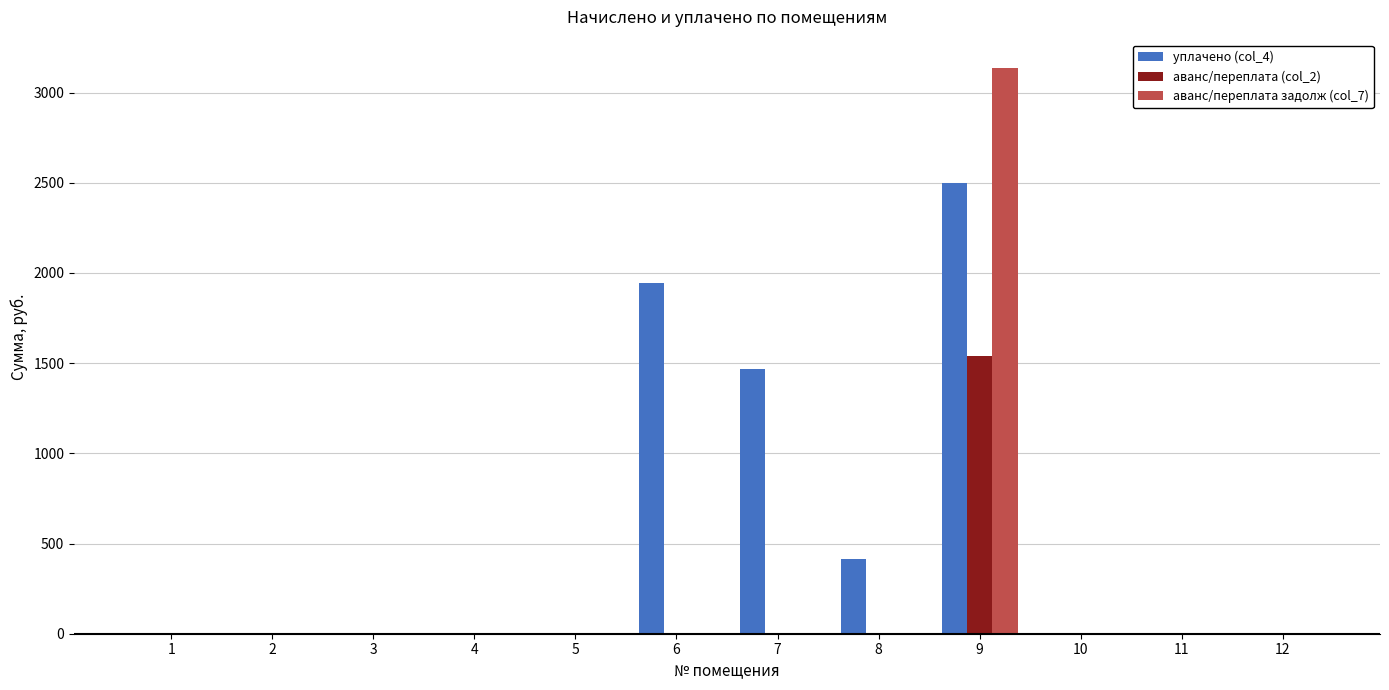

What is the sum of all аванс/переплата (col_2) values?

1539.5